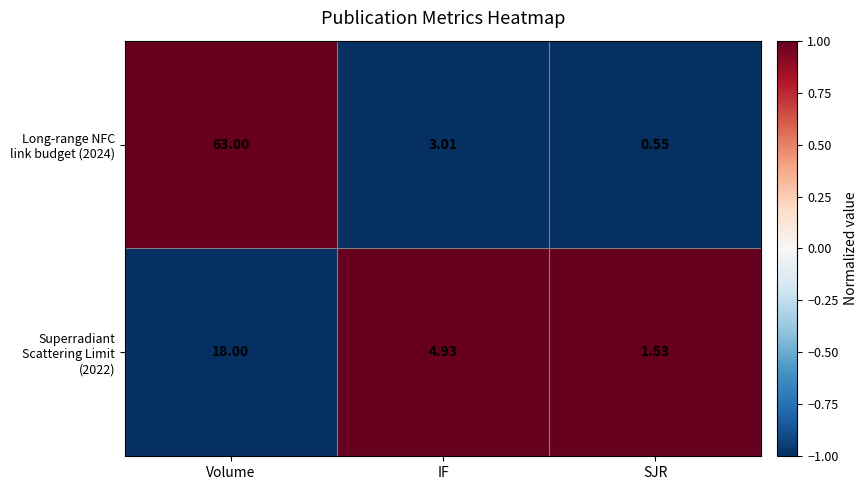

Where does the Superradiant Scattering Limit (2022) series first go above 4?

Volume